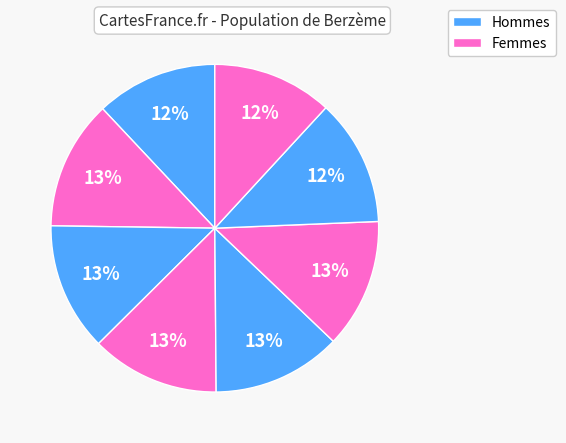

How many slices are in this pie chart?

8